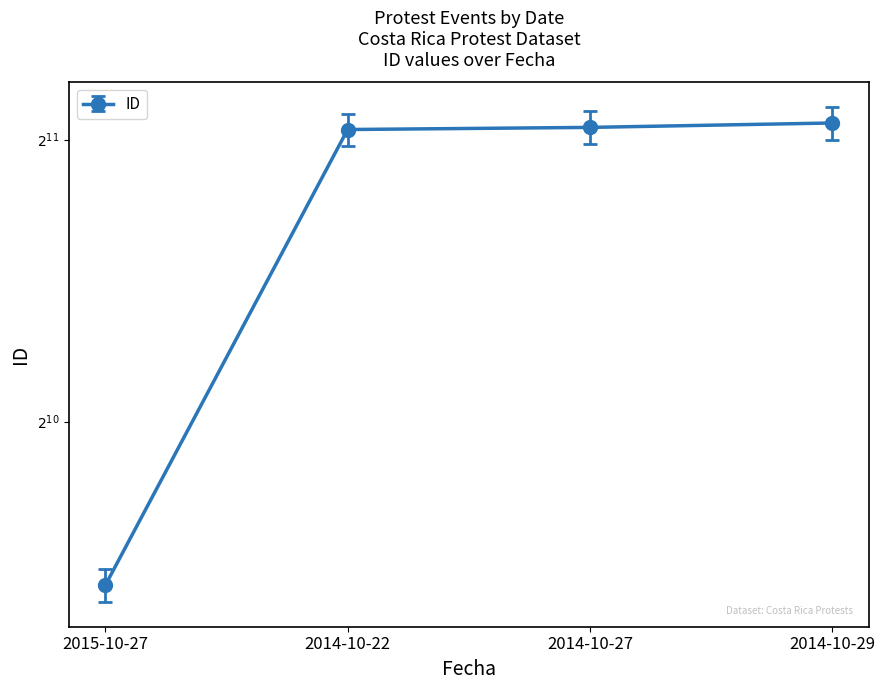

What is the label of the 3rd point from the left?

2014-10-27